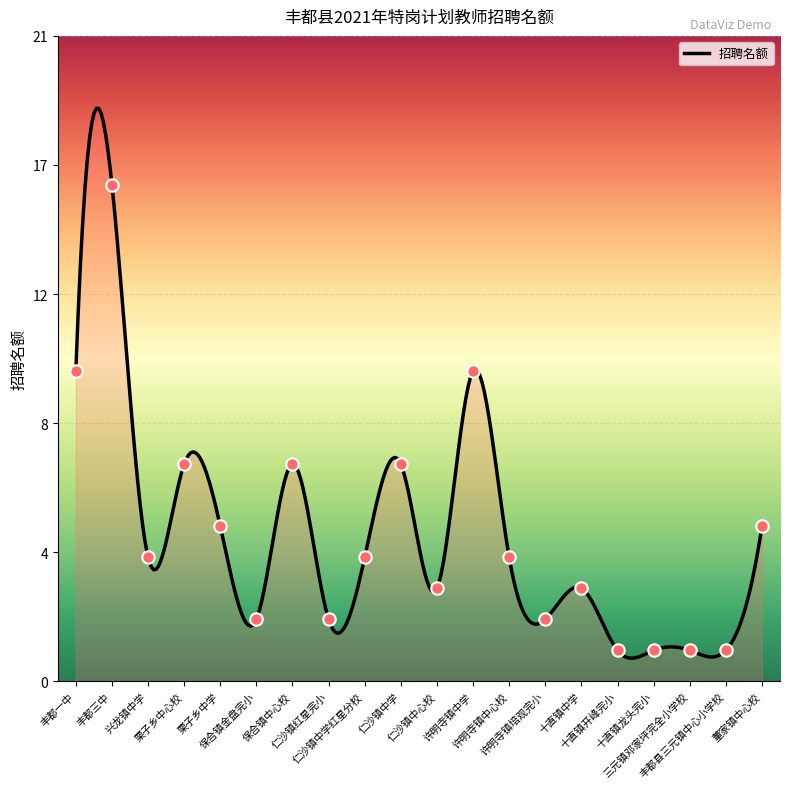

What is the change in value from 三元镇邓家坪完全小学校 to 董家镇中心校?

+4